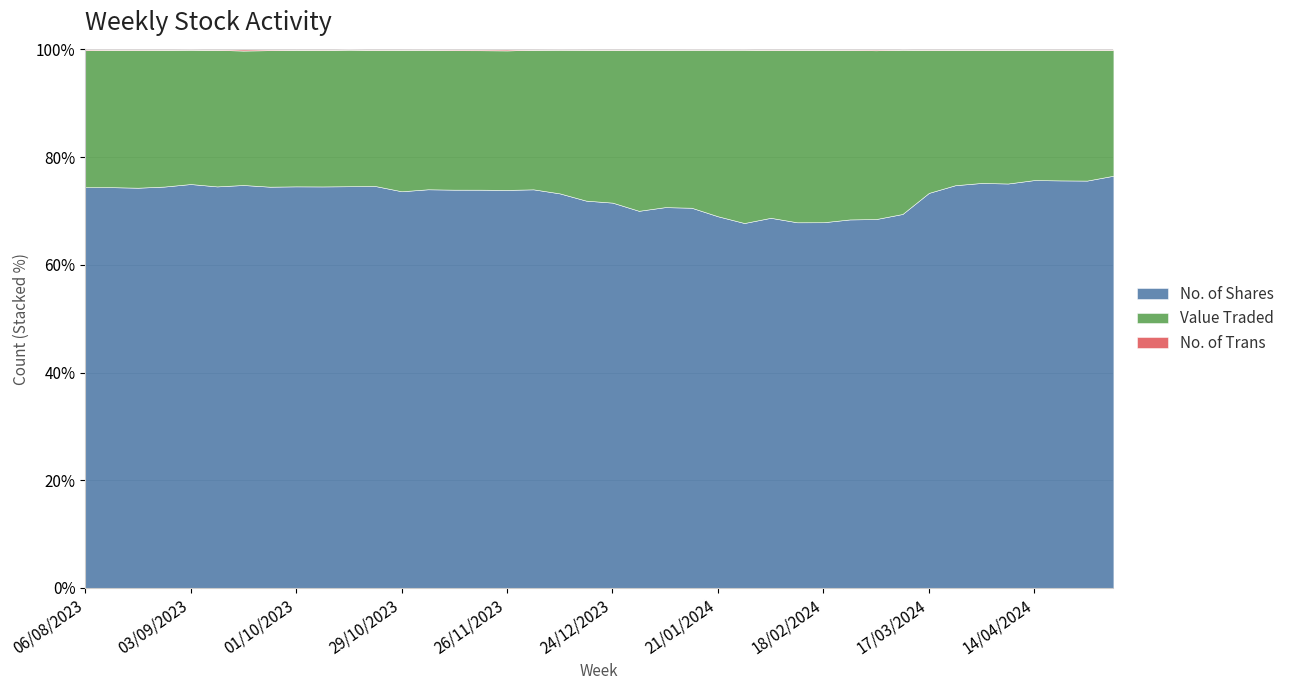

Between 28/01/2024 and 01/10/2023, which series saw the biggest shift?

No. of Shares